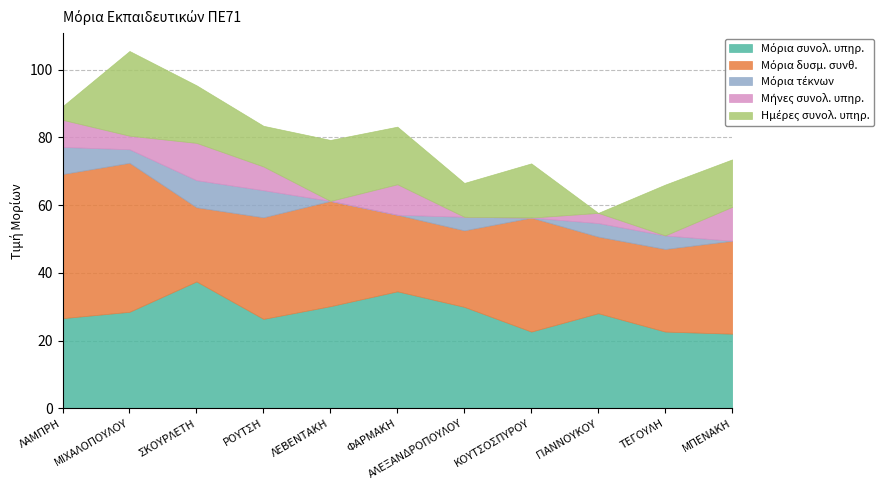

What is the difference between the second highest and minimum values in the Μήνες συνολ. υπηρ. series?

10.0